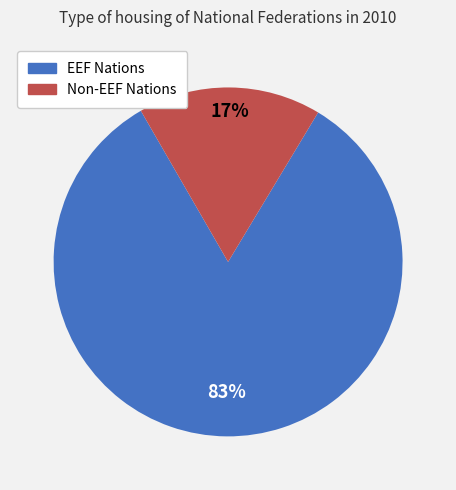

To the nearest percent, what is the difference between the largest and smallest slice percentages?

66%